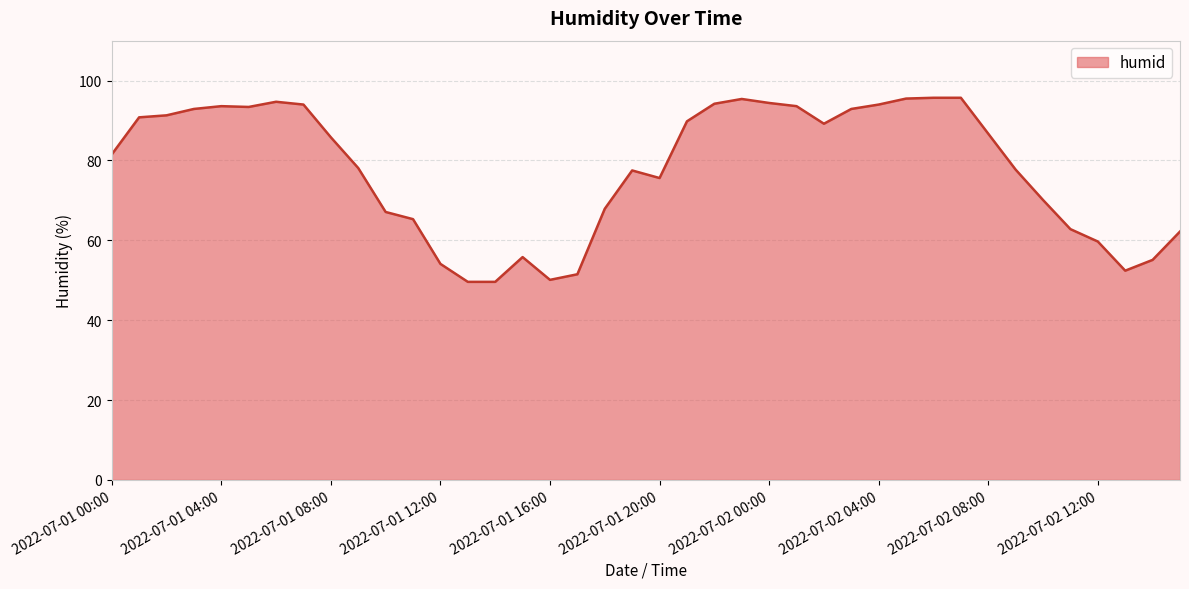

What is the difference between the maximum and minimum values?

46.1